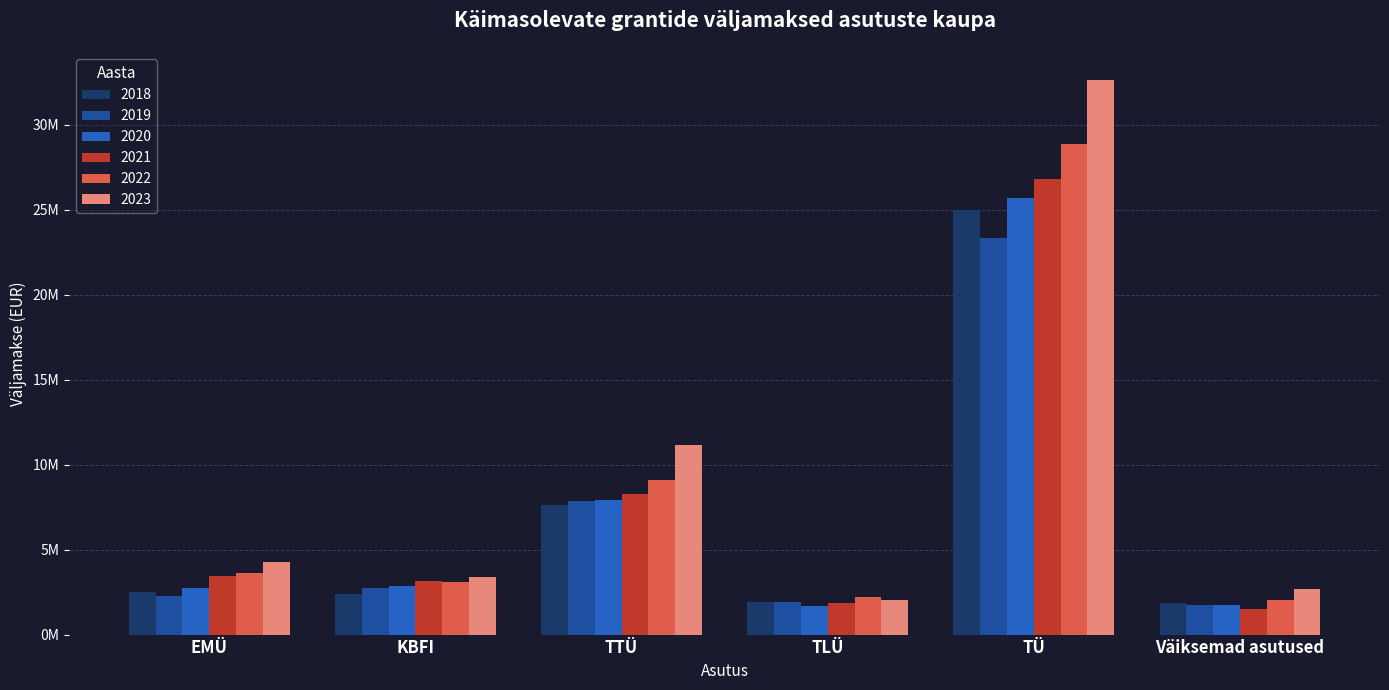

The 2022 series shows 5009317.7 at EMÜ. True or false?

False